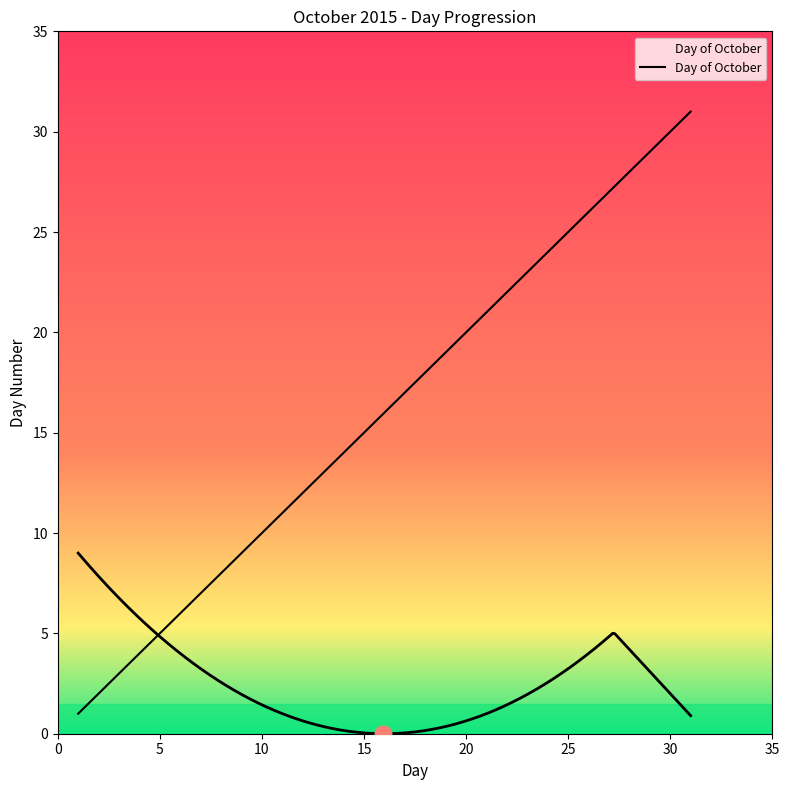

What is the sum of all values?

496